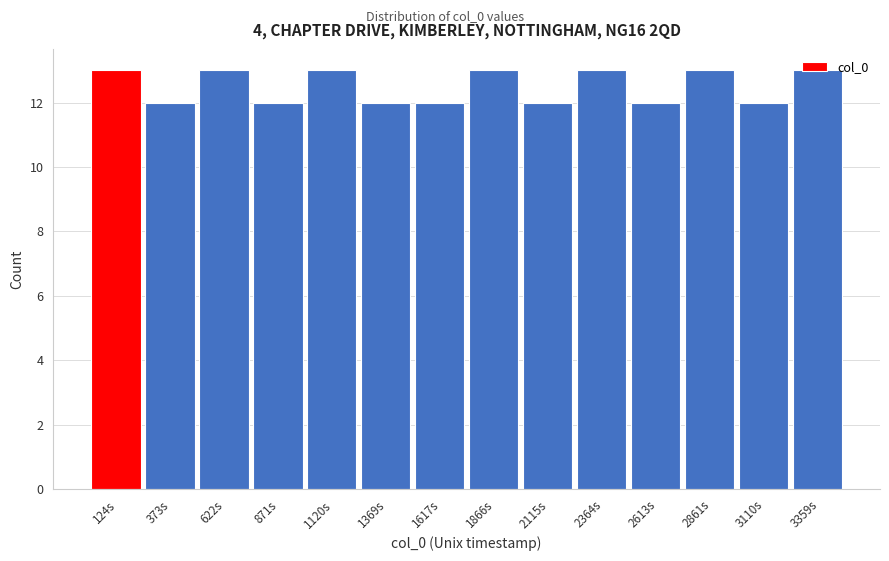

What is the ratio of the value at 373s to the value at 3110s?

1.0